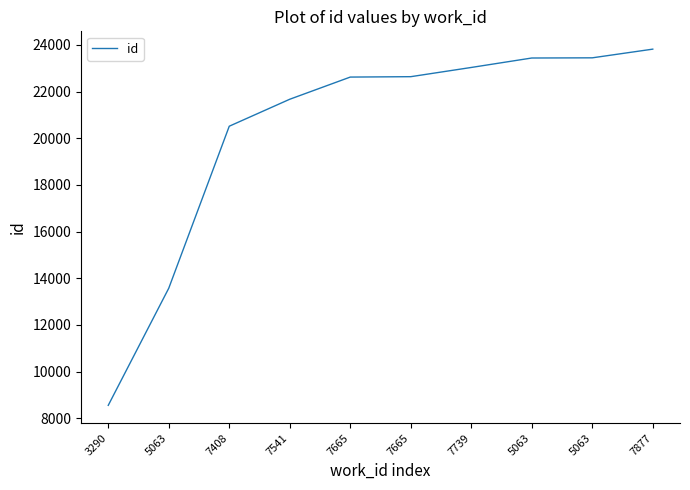

How many series are shown in this chart?

1